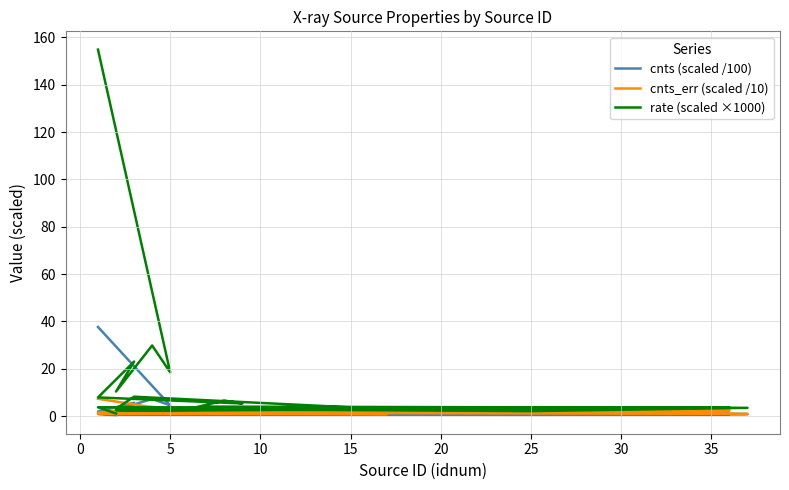

What is the value of the cnts (scaled /100) point at the 17th from the left?

0.5